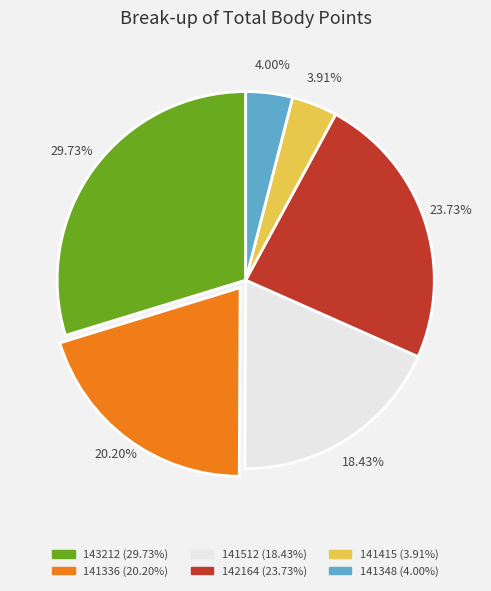

To the nearest percent, what is the difference between the largest and smallest slice percentages?

26%